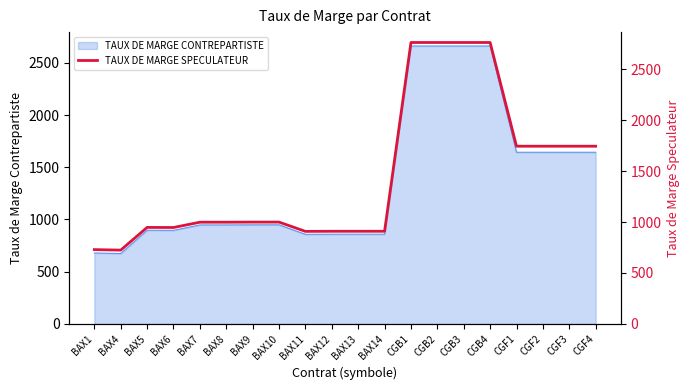

What is the change in value from BAX4 to BAX9?

+275